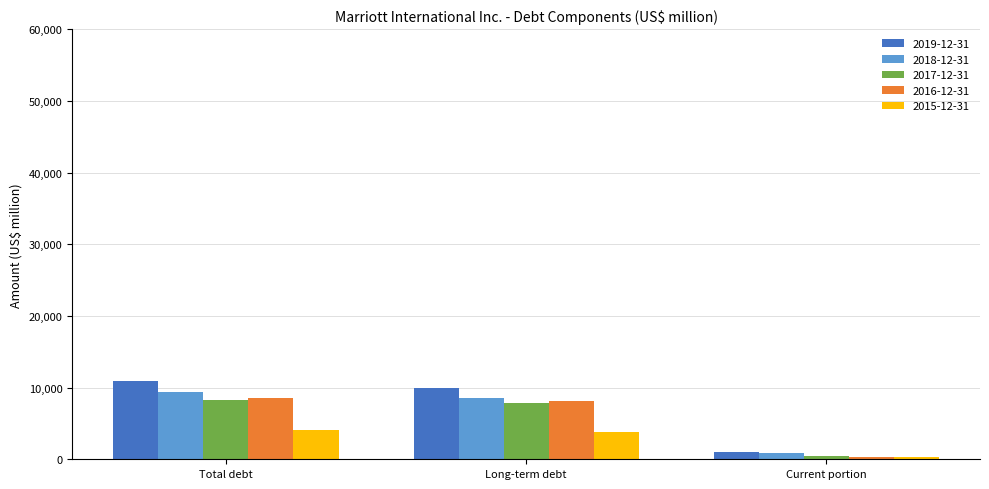

How many series are shown in this chart?

5